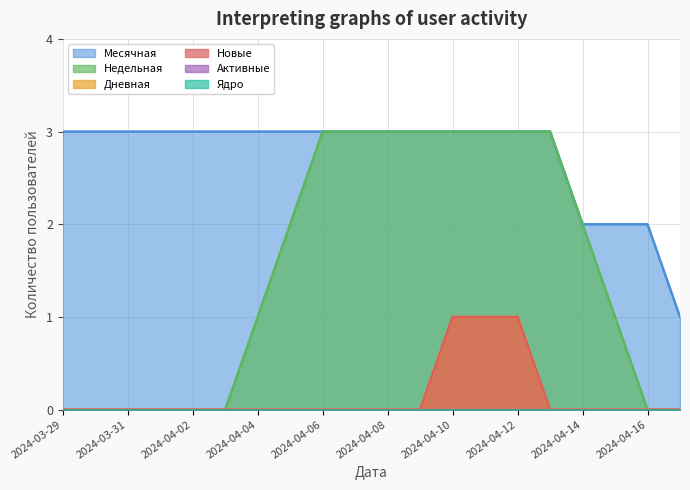

What is the sum of all Дневная values?

3